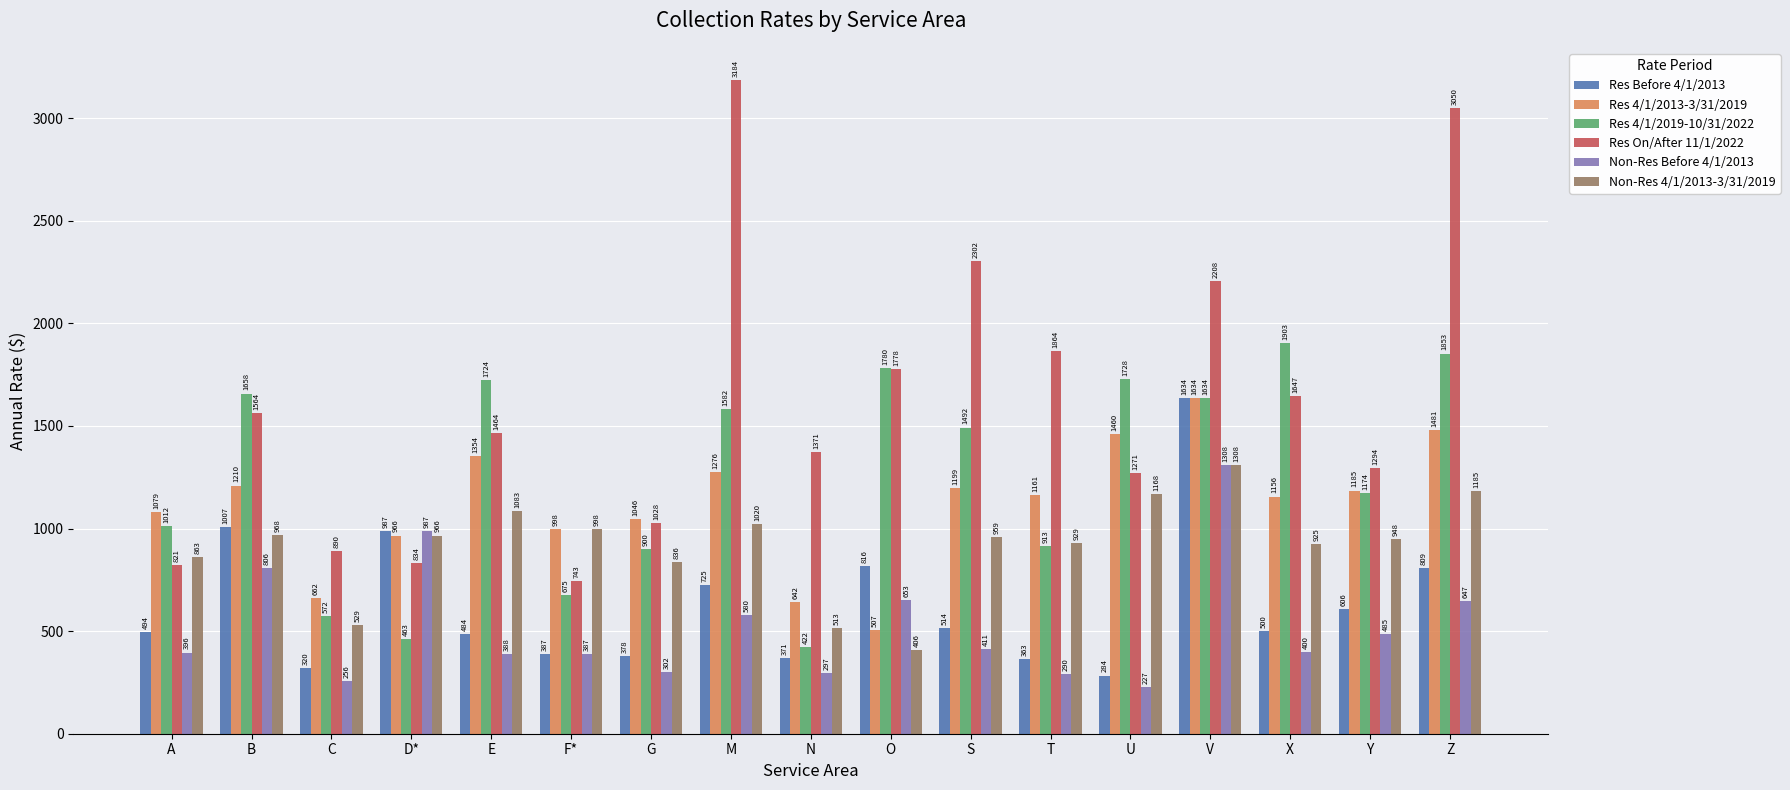

Count the number of data series in this chart.

6